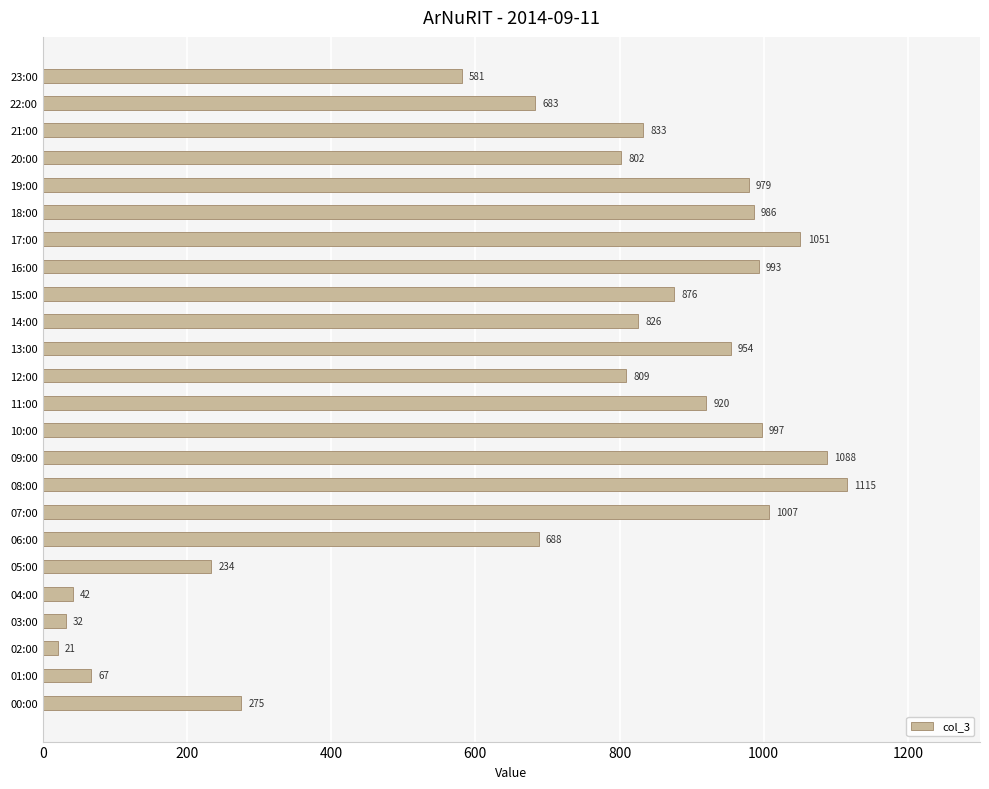

What value does the data have at 20:00, to the nearest 50?

800